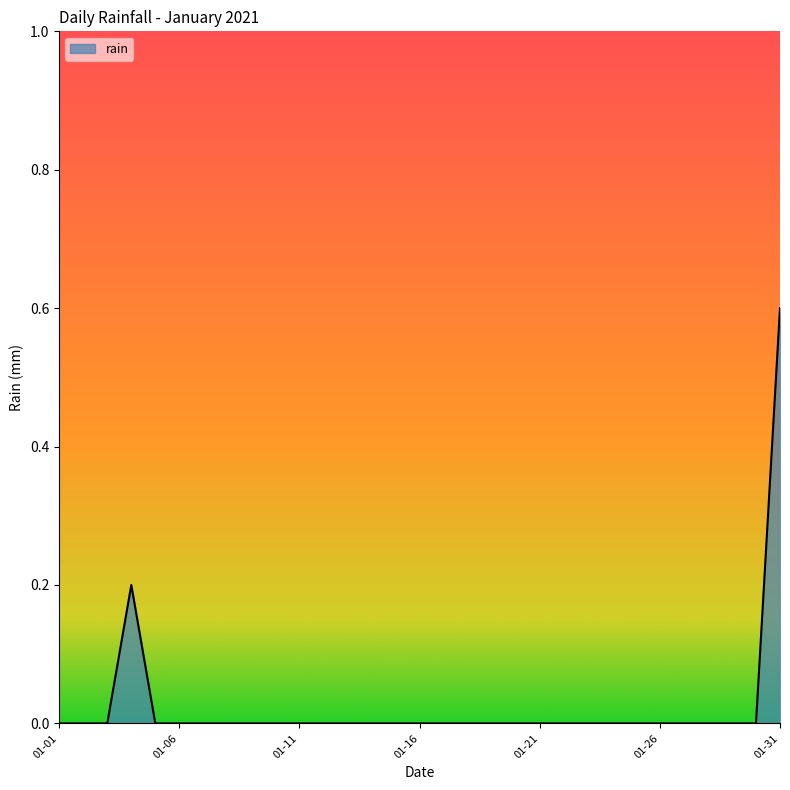

Count the number of data series in this chart.

1